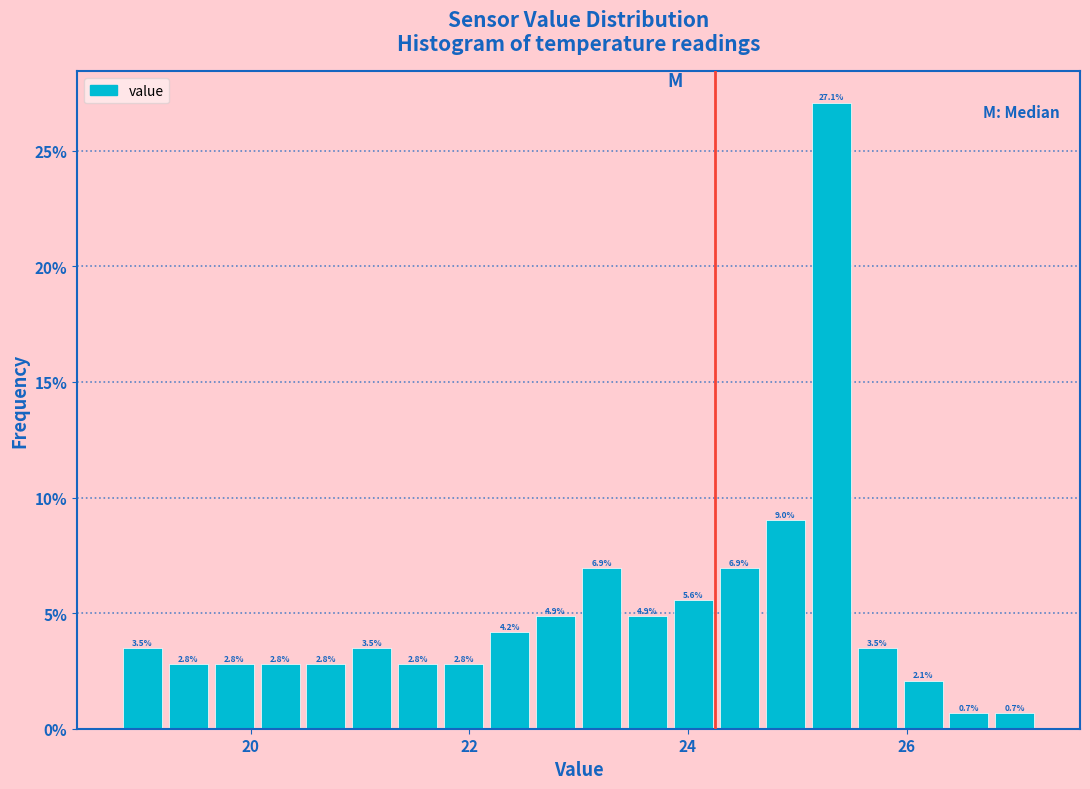

Read against the x-axis, roughly where is the centre of the tallest bar?

25.4